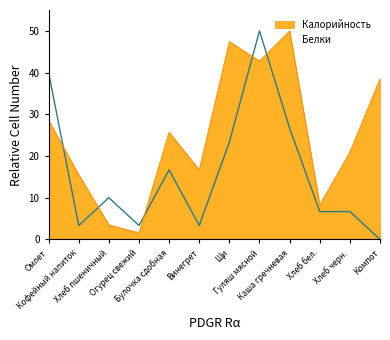

Where is the first local minimum for Белки?

Кофейный напиток